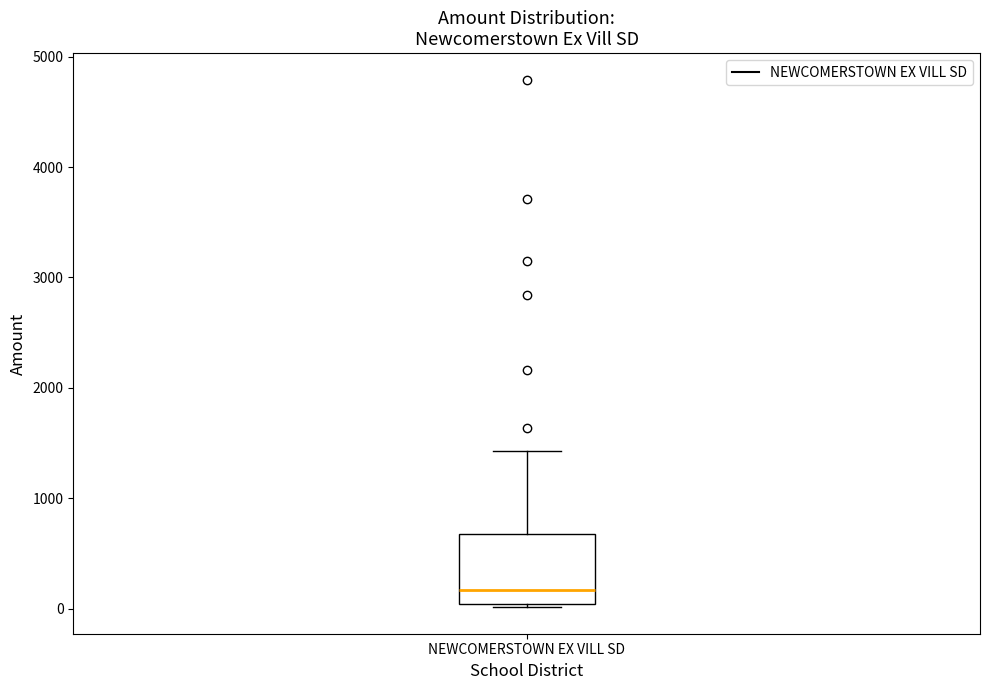

Where does the upper whisker of the box for NEWCOMERSTOWN EX VILL SD end on the y-axis? The values are not printed on the chart, so give them approximately, as read against the axis.

1400